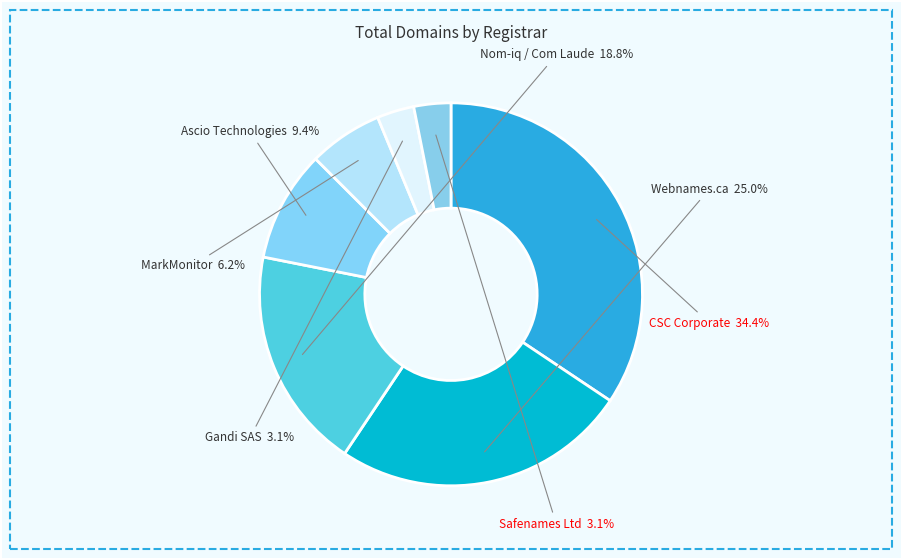

How many slices are in this pie chart?

7